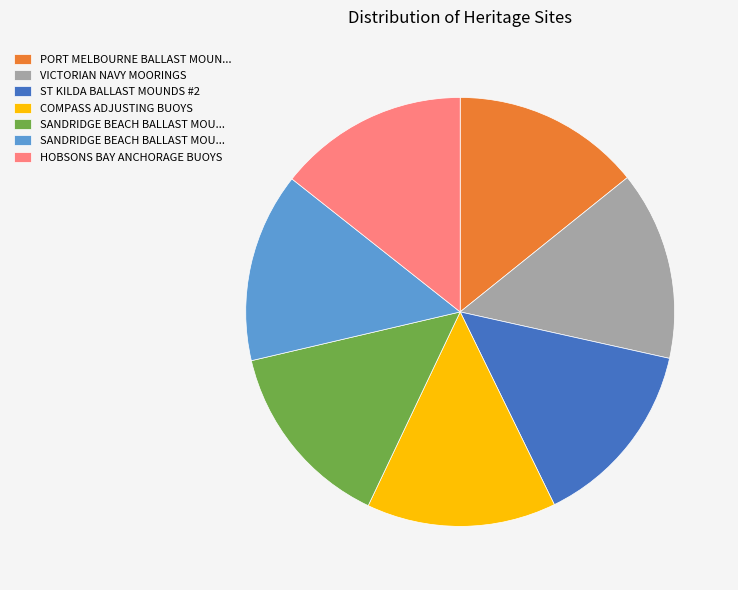

Is there a majority slice in this chart?

No